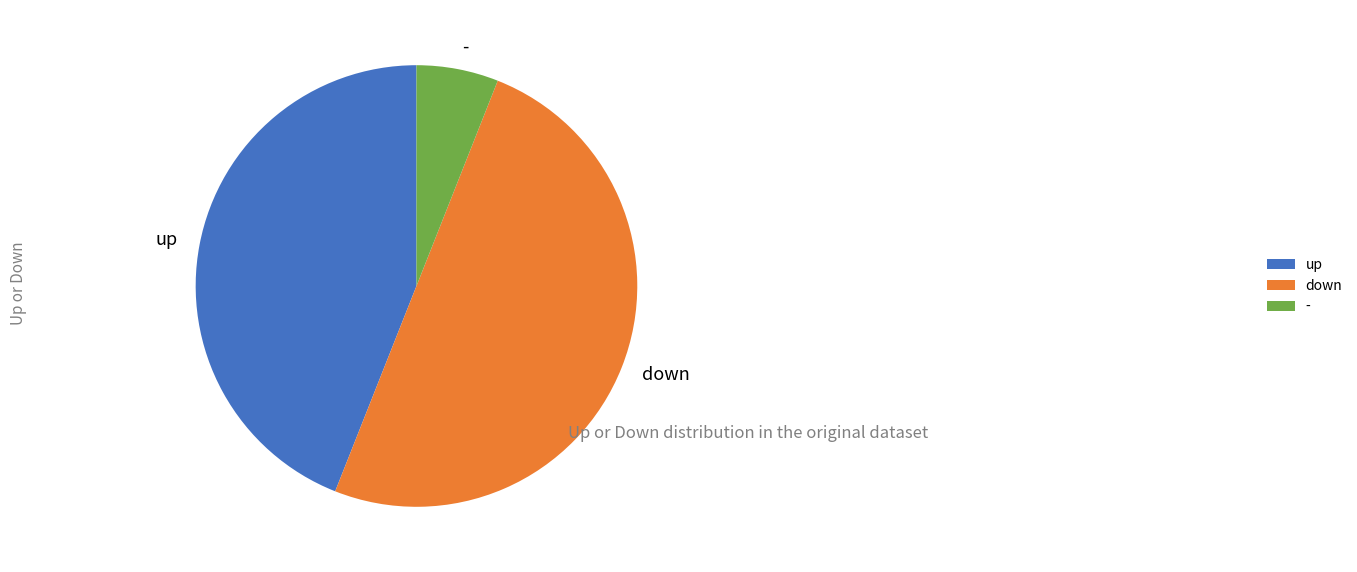

Is it true that down is 50% of the pie?

True